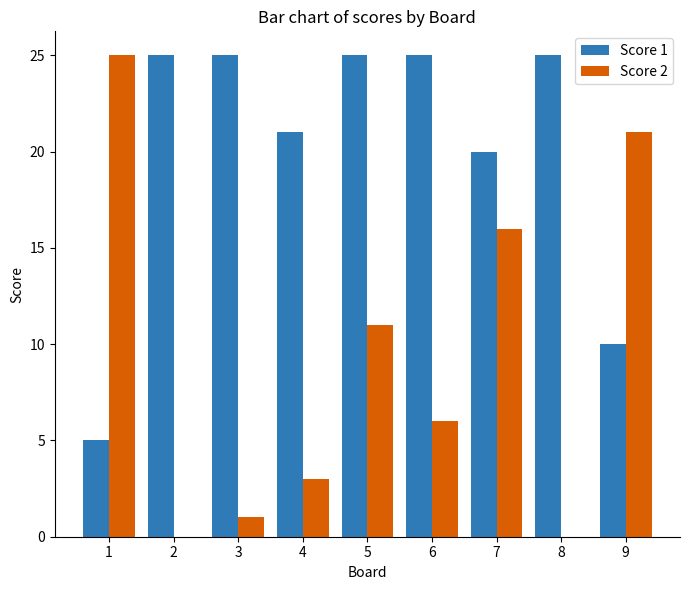

What is the sum of the Score 1 values at 9 and 3?

35